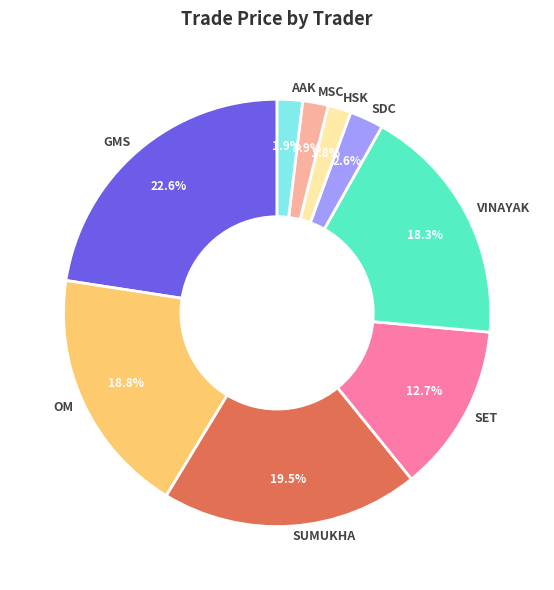

What percentage do SET and HSK together represent?

14.5%